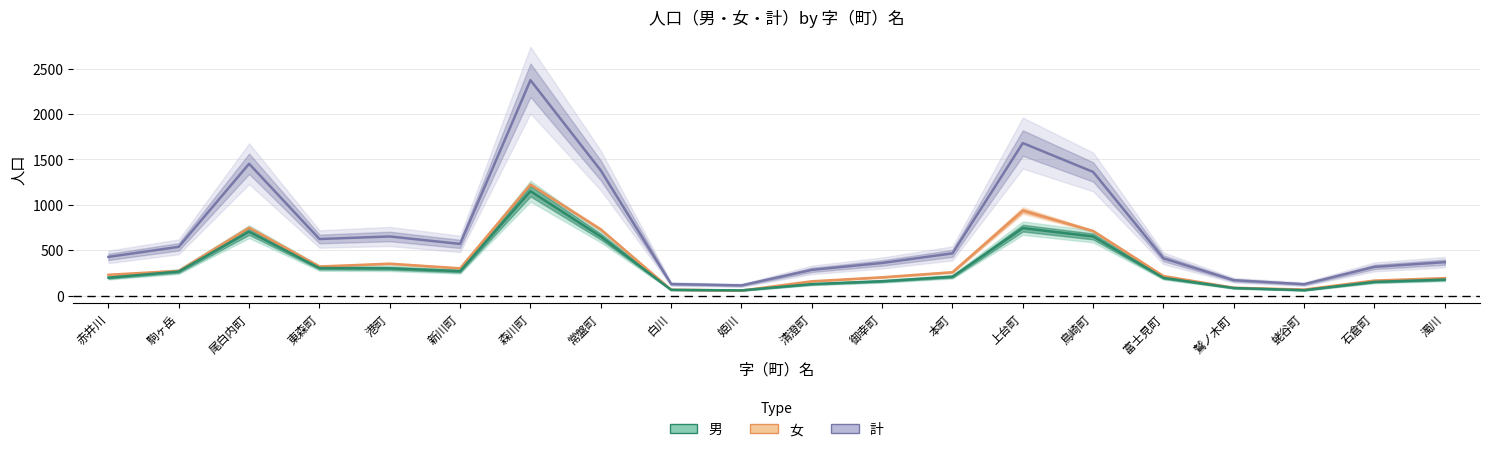

Count the number of data series in this chart.

3